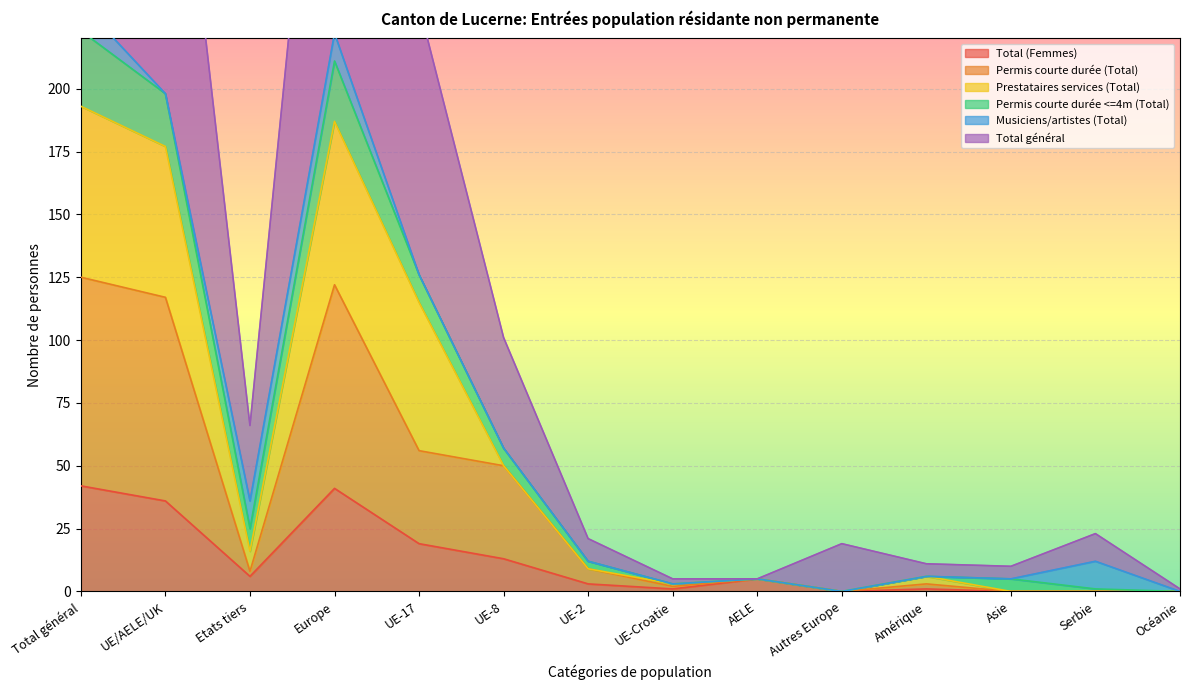

Between UE/AELE/UK and Autres Europe, which is larger?

UE/AELE/UK